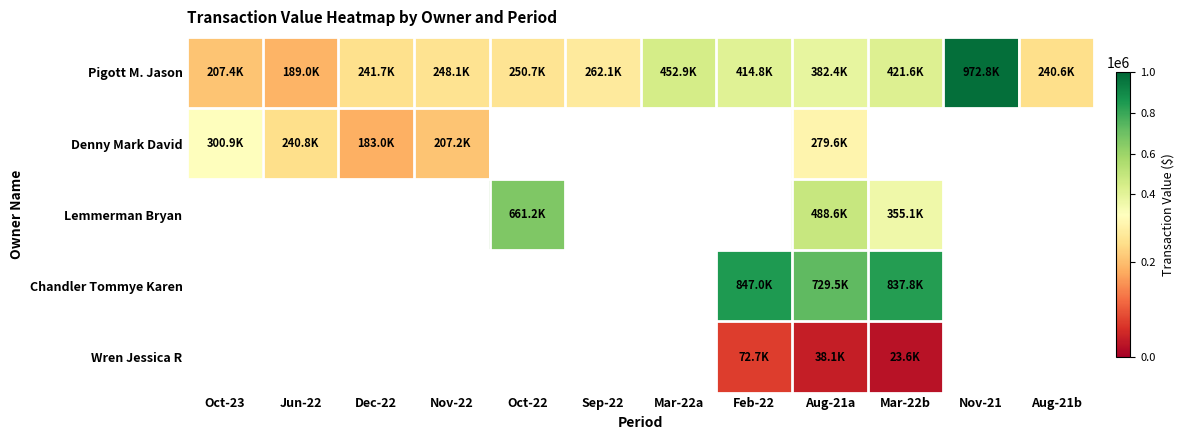

Rank the categories by Pigott M. Jason value from highest to lowest.

Nov-21, Mar-22a, Mar-22b, Feb-22, Aug-21a, Sep-22, Oct-22, Nov-22, Dec-22, Aug-21b, Oct-23, Jun-22